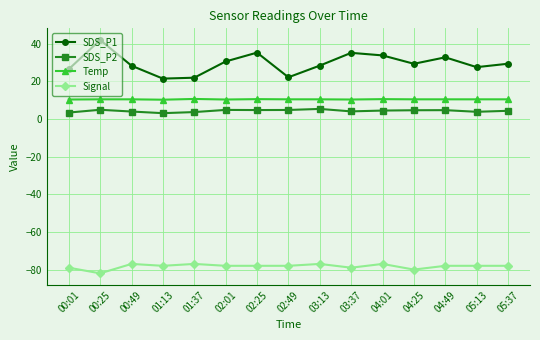

What is the total value across all series at 01:37?

-40.9